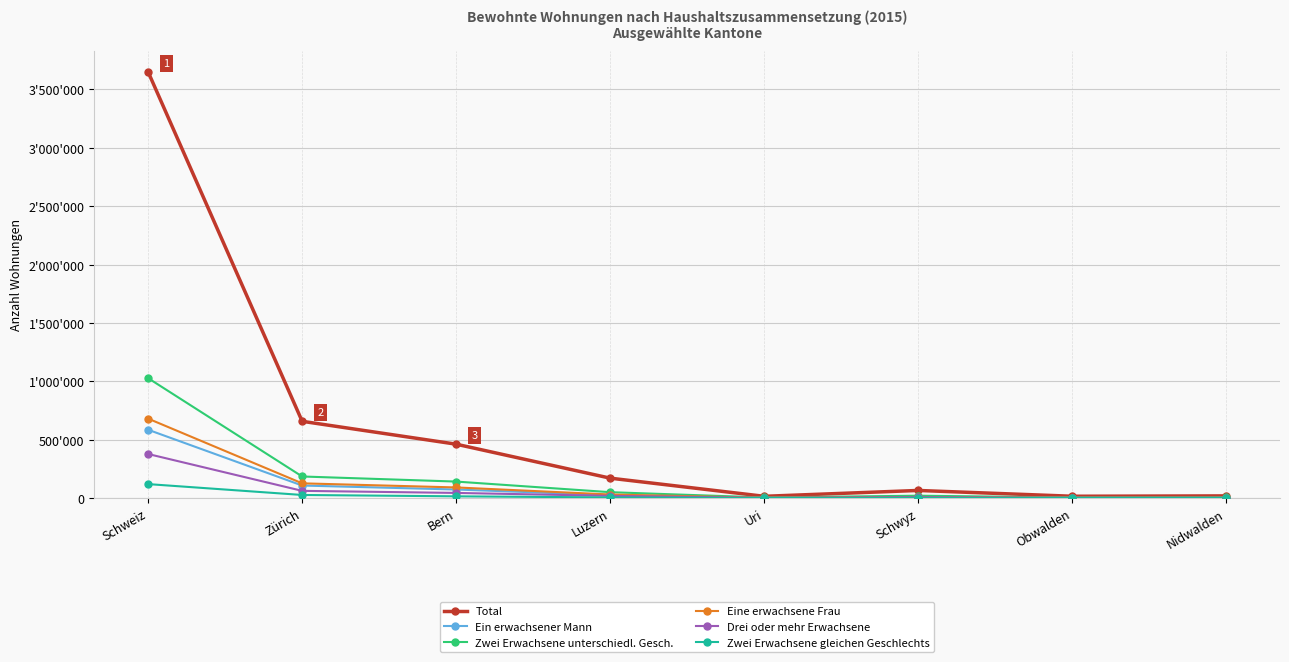

Is this an area chart (filled region under the line)?

No